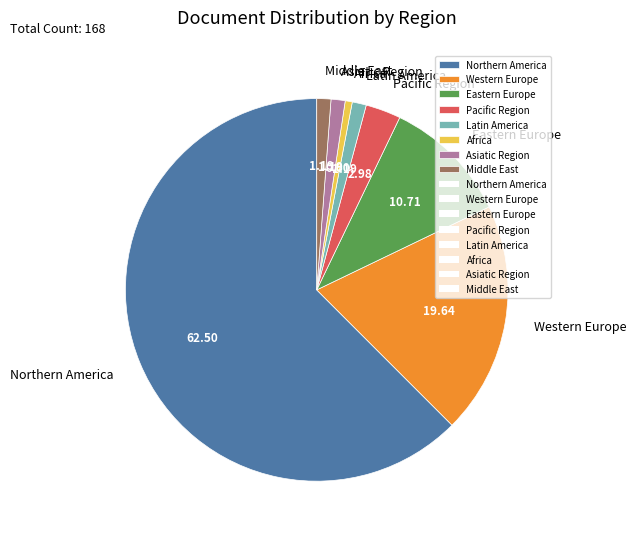

What is the majority slice?

Northern America